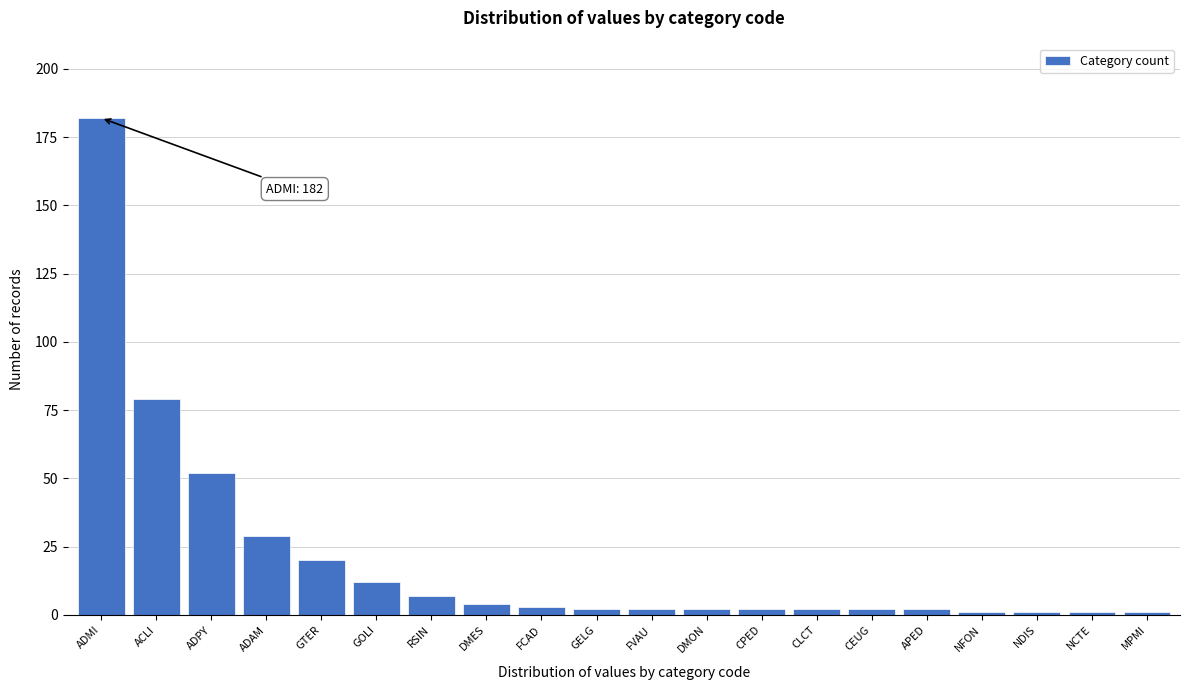

Reading left to right, list all the values displayed in this chart.

ADMI=182	ACLI=79	ADPY=52	ADAM=29	GTER=20	GOLI=12	RSIN=7	DMES=4	FCAD=3	GELG=2	FVAU=2	DMON=2	CPED=2	CLCT=2	CEUG=2	APED=2	NFON=1	NDIS=1	NCTE=1	MPMI=1